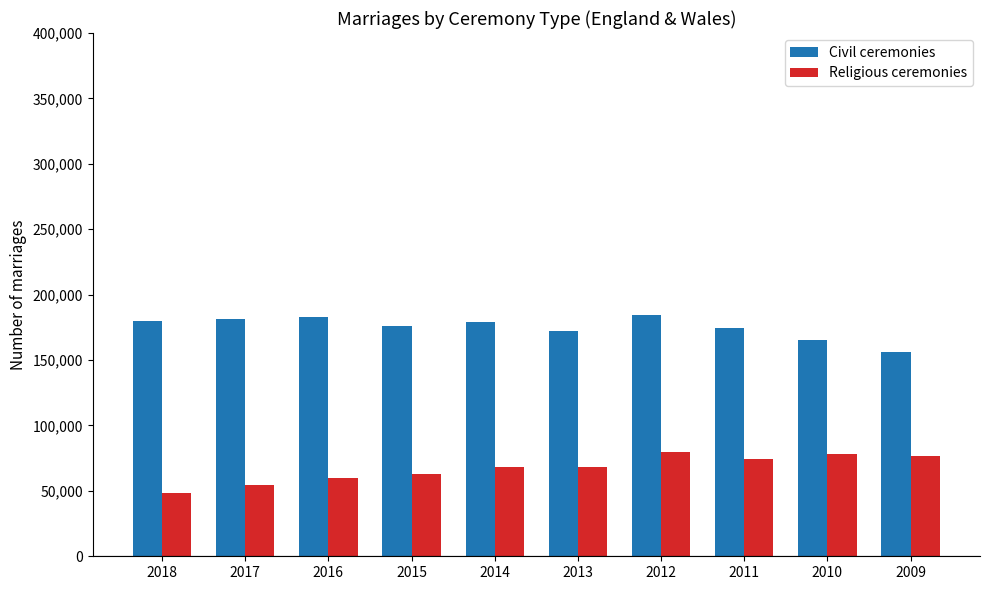

Rank the series by their maximum value, from lowest to highest.

Religious ceremonies, Civil ceremonies